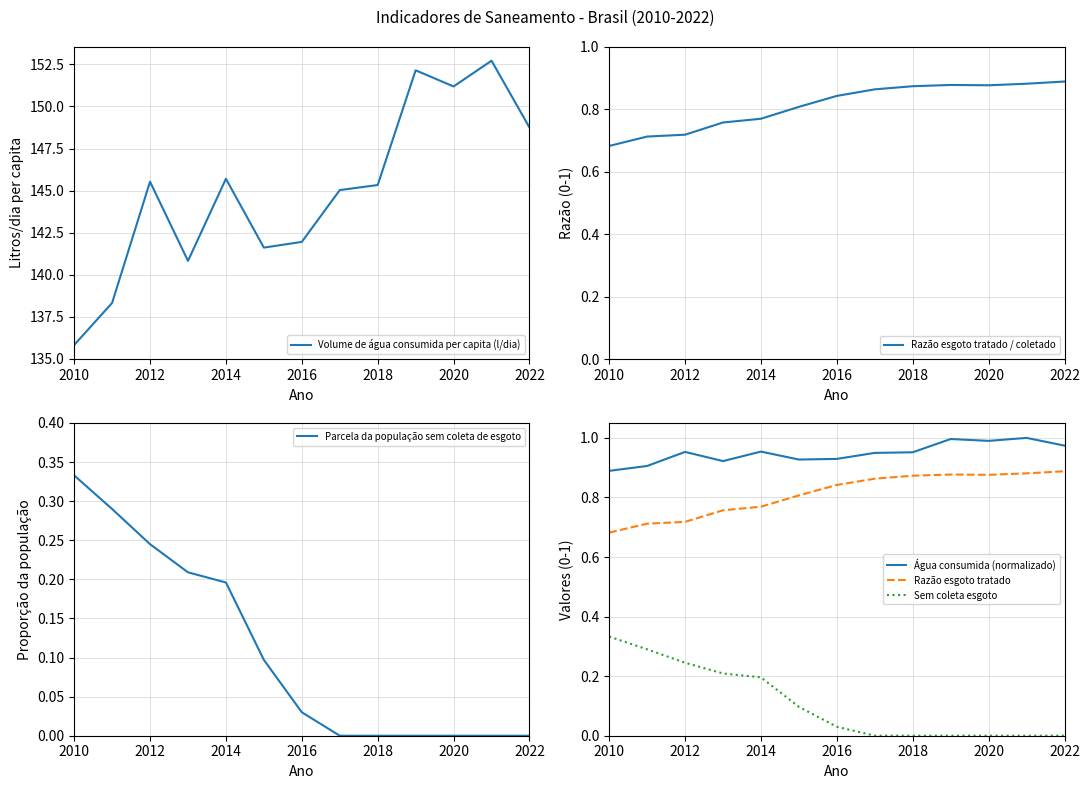

True or false: Água consumida (normalizado) and Sem coleta esgoto cross at least once.

False